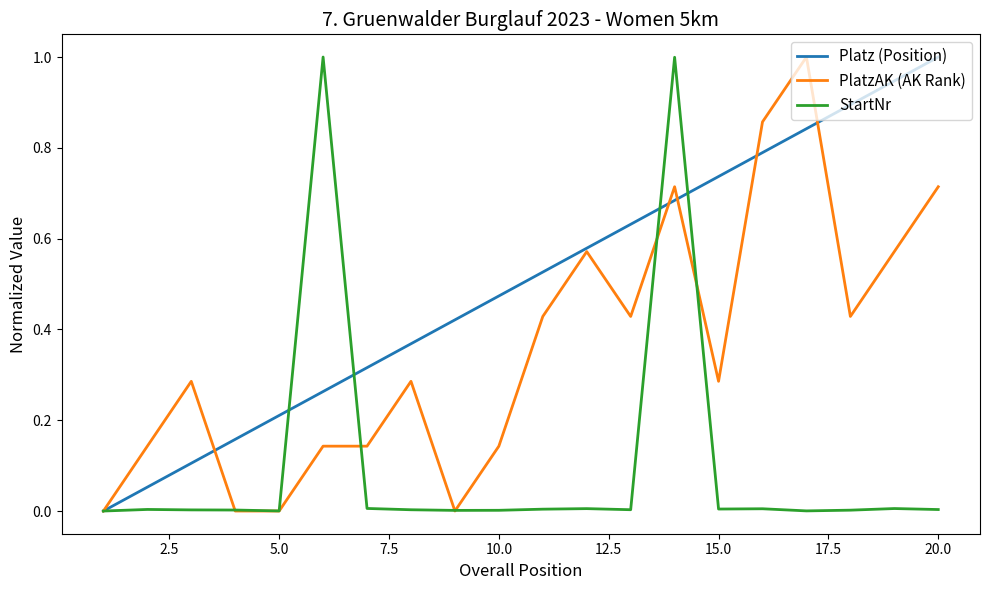

What is the maximum value for Platz (Position)?

1.0